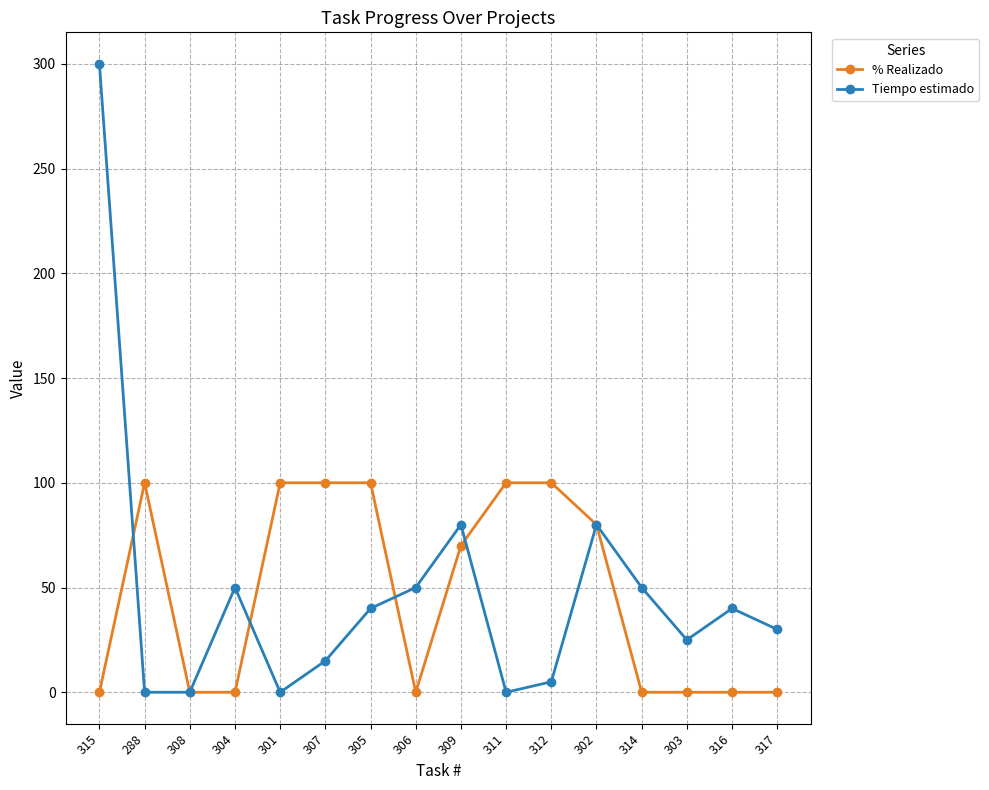

Between which two adjacent categories do Tiempo estimado and % Realizado first intersect?

315 and 288